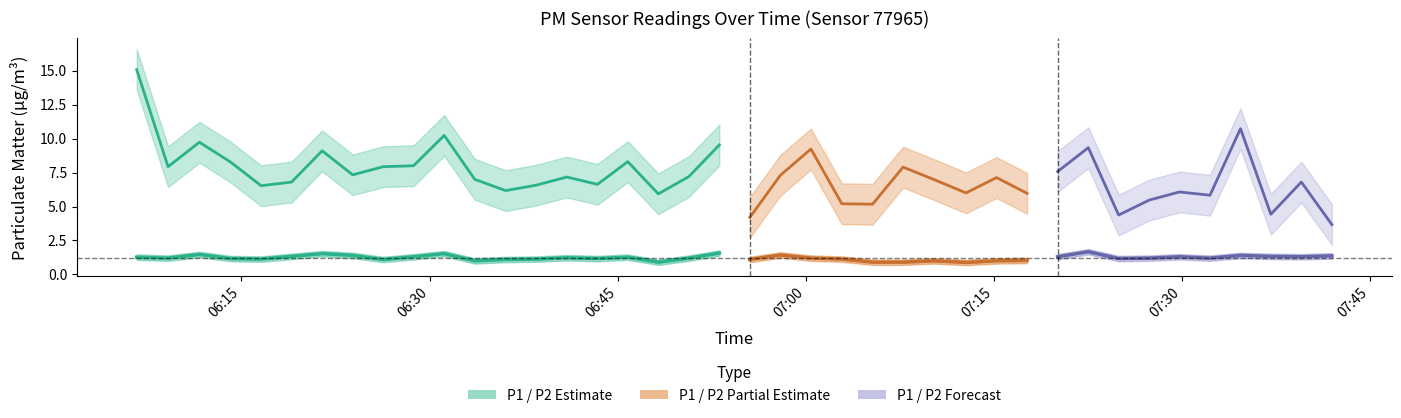

Which series has the largest total across all categories?

P1